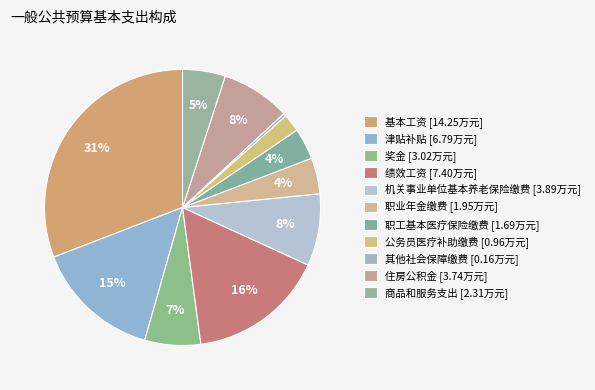

Does any single category account for the majority?

No